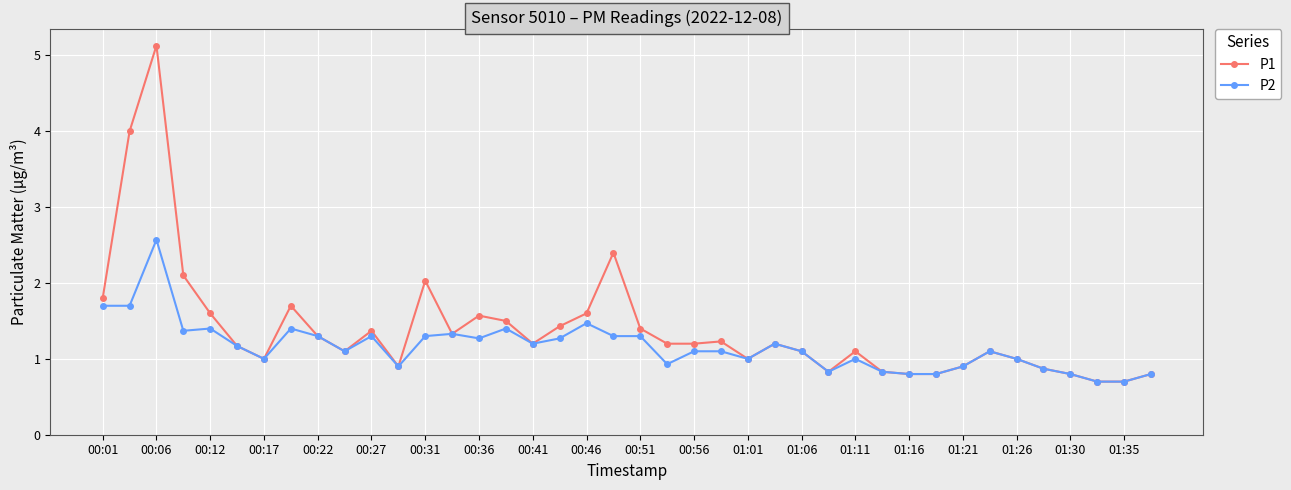

True or false: P2 has more than 0 interior local peaks.

True